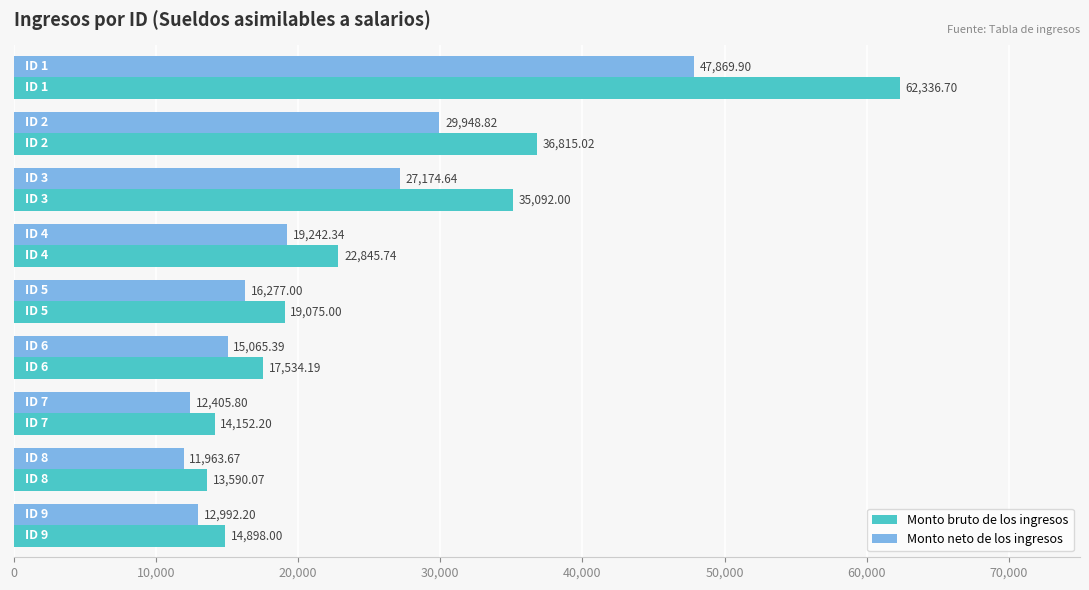

What is the difference between the maximum and minimum values in the Monto neto de los ingresos series?

35906.2